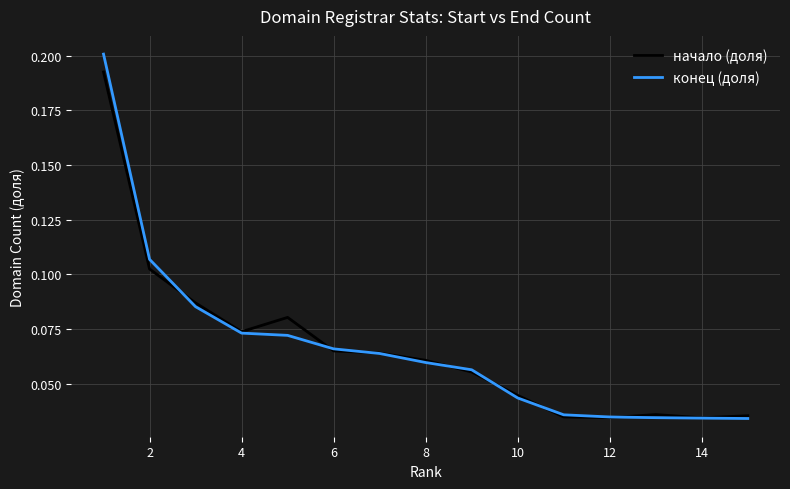

Rank the series by their maximum value, from highest to lowest.

конец (доля), начало (доля)